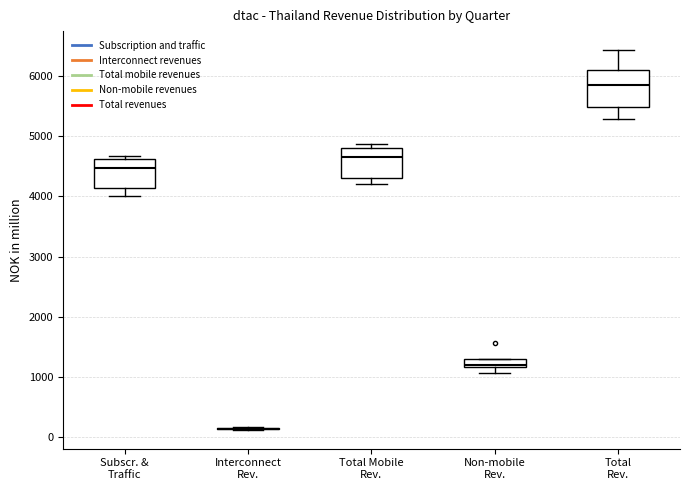

Where is the lower edge of the box for Total Mobile Rev. on the y-axis? The values are not printed on the chart, so give them approximately, as read against the axis.

4300